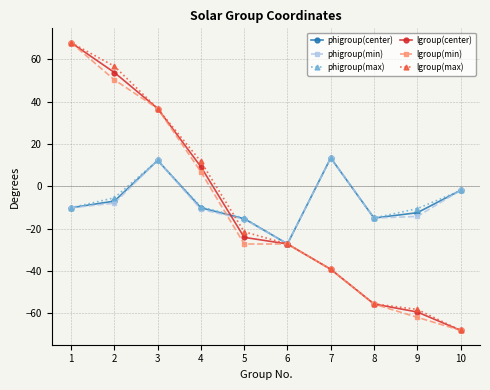

What is the value of the phigroup(max) point at the 7th from the left?

13.4